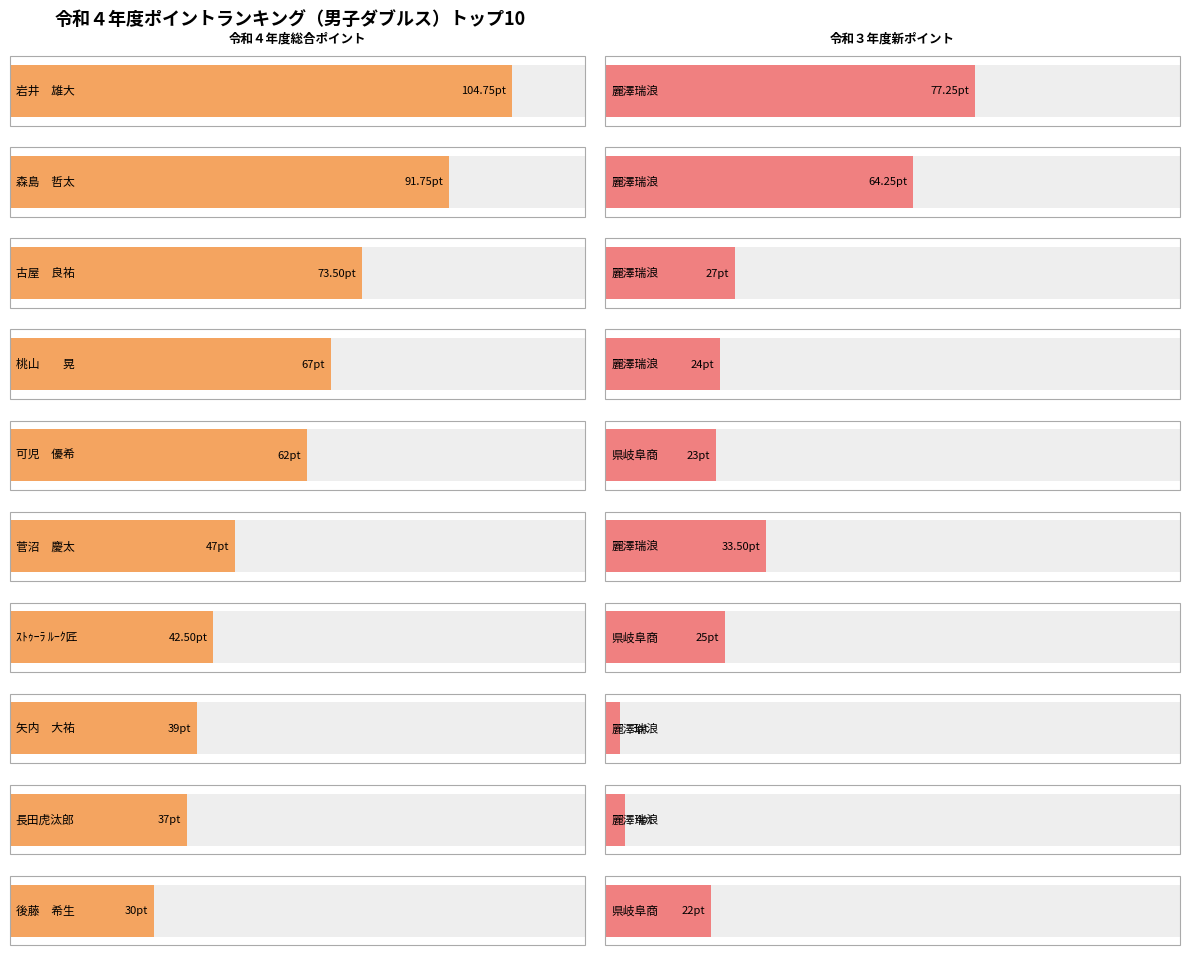

Rank the series at 菅沼　慶太 from lowest to highest value.

令和３年度新ポイント, 令和４年度総合ポイント